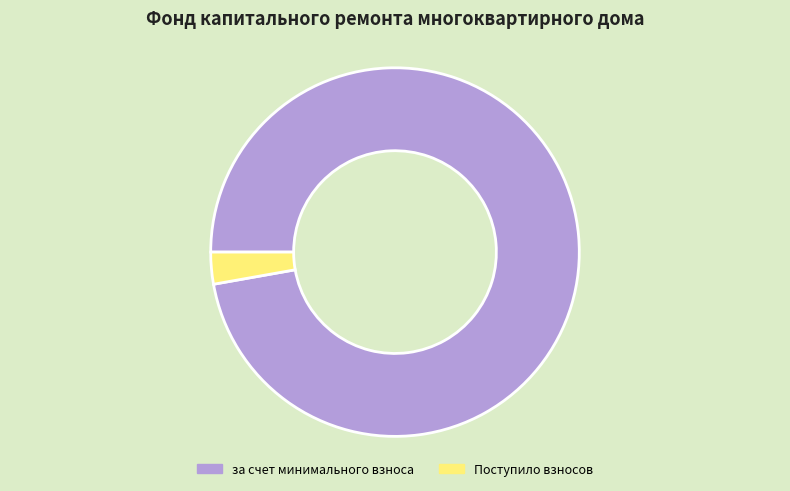

The за счет минимального взноса slice represents 97% of the pie. True or false?

True